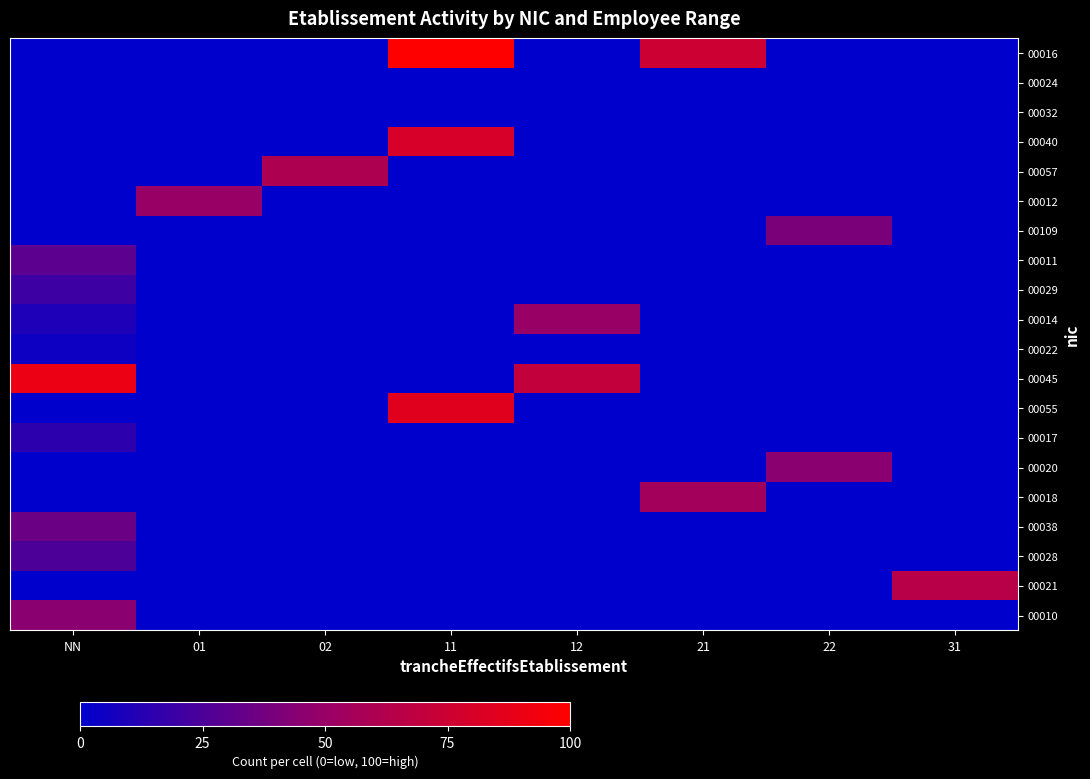

At which category is the sum across all series the highest?

NN